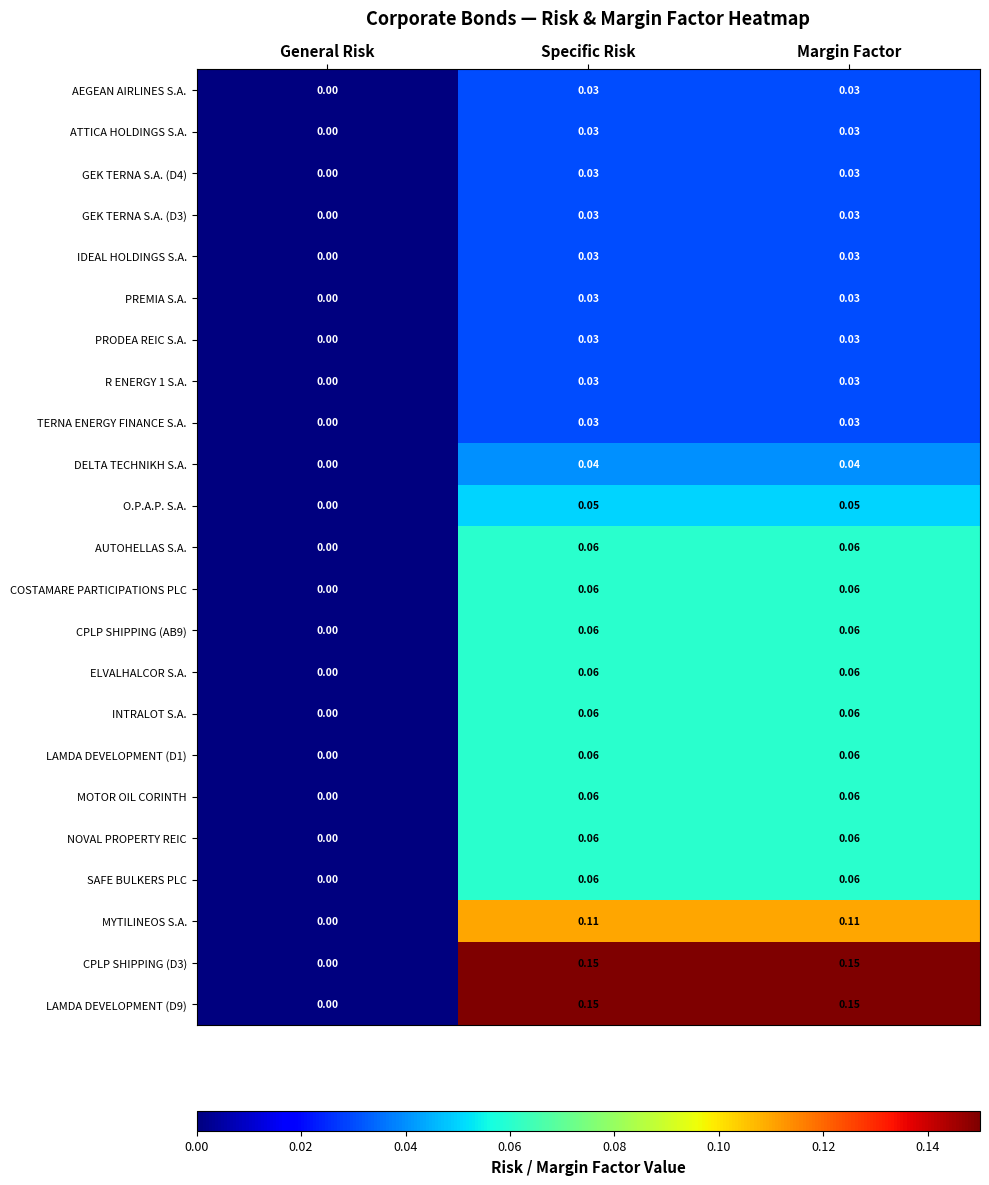

Where is PRODEA REIC S.A. nearest to the value 0?

General Risk